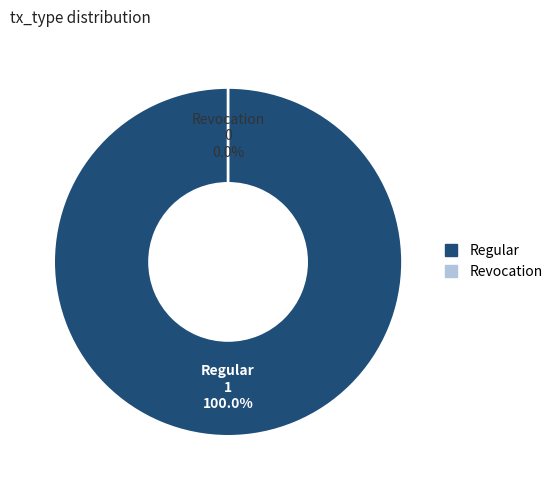

To the nearest percent, what is the difference between the largest and smallest slice percentages?

100%